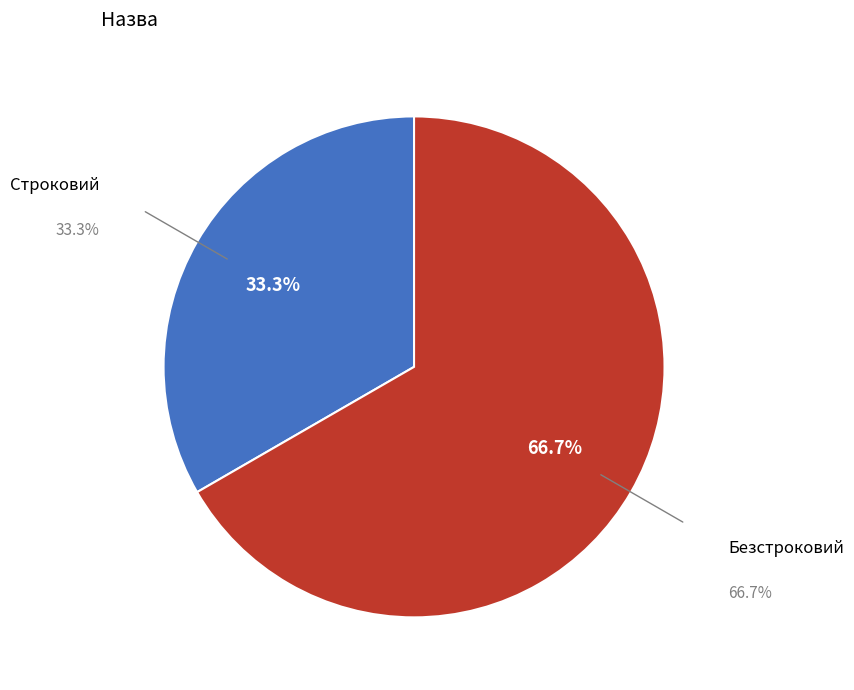

What portion of the pie excludes Безстроковий?

33.3%